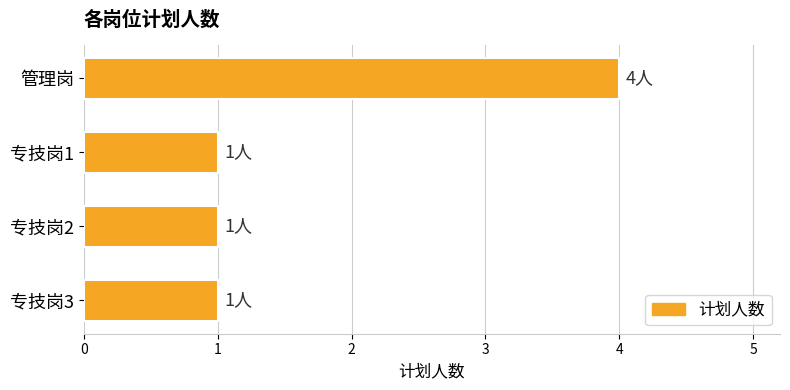

What is the value of the 3rd bar from the top?

1